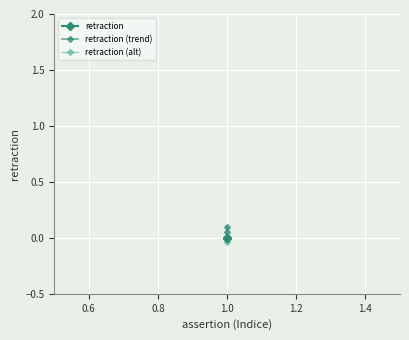

Reading left to right, transcribe all the data shown in this chart.

retraction: 0.0	0.0	0.0
retraction (trend): 0.0	0.1	0.1
retraction (alt): 0.0	-0.0	-0.0